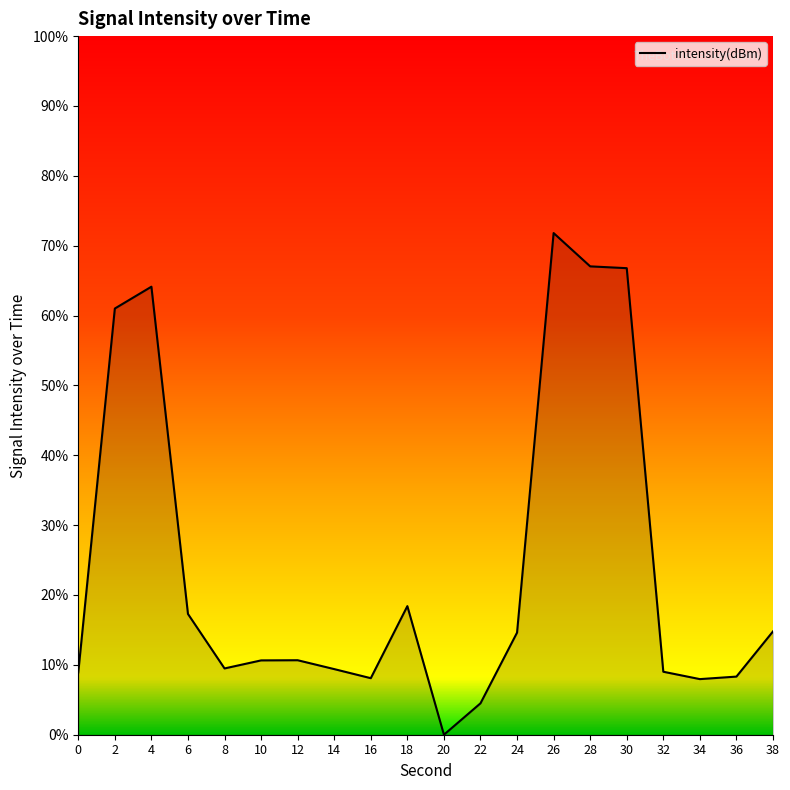

Read the value at 26.

71.8